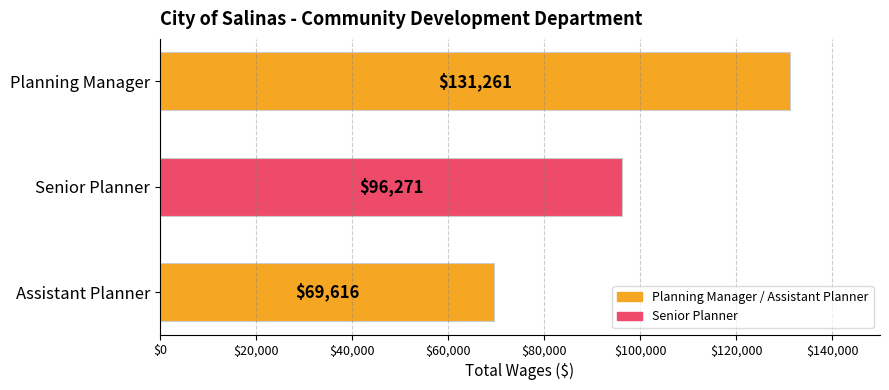

How many data points does each series have?

3